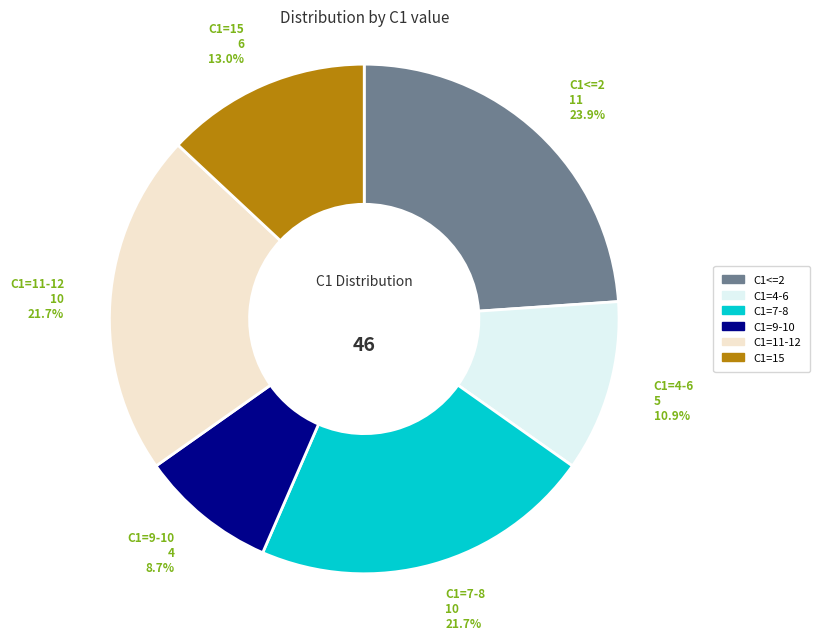

Count the number of slices in the pie.

6